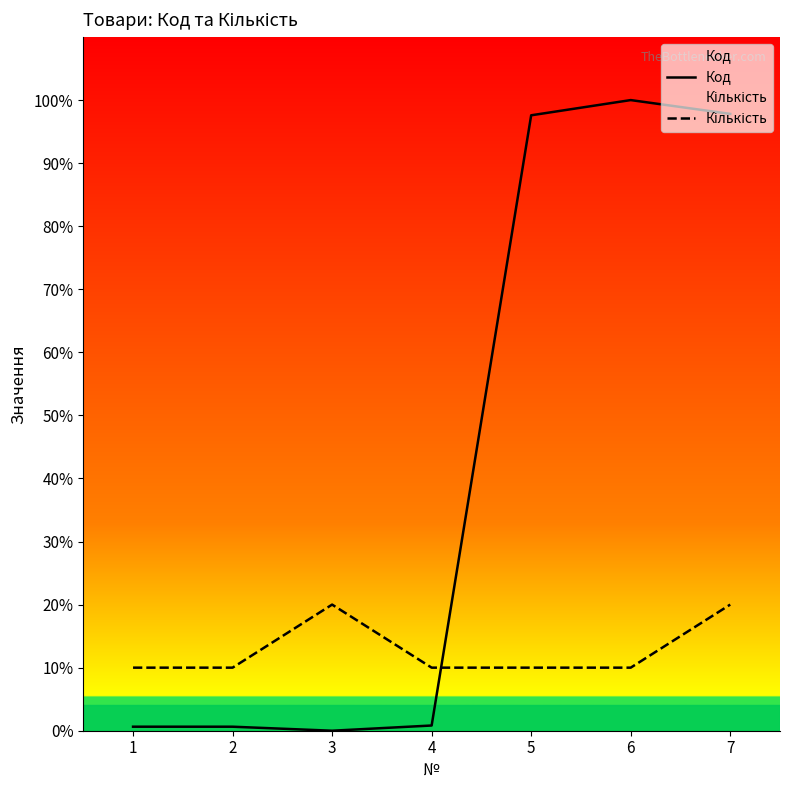

What is the difference between the highest and lowest values at 3?

20.0